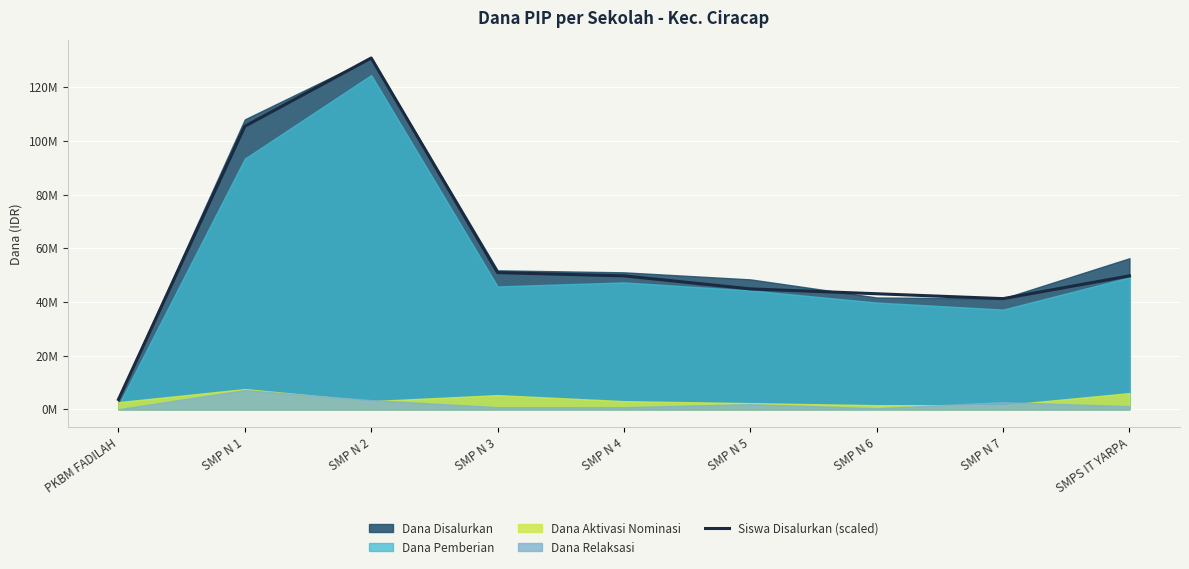

What is the label of the 6th point from the left?

SMP N 5